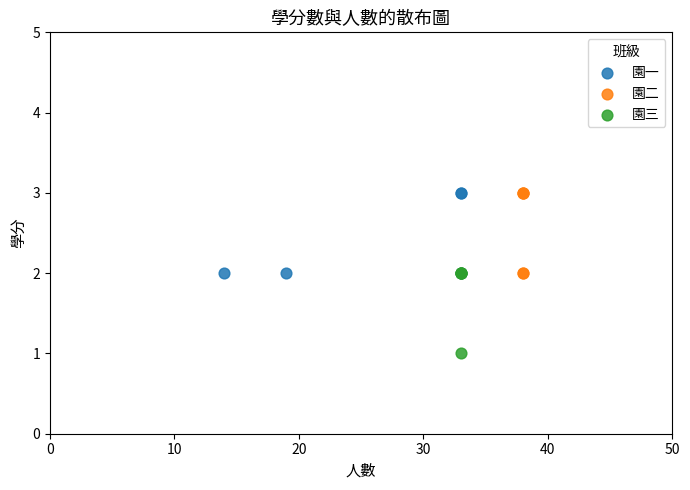

Which series reaches the minimum Y coordinate?

園三